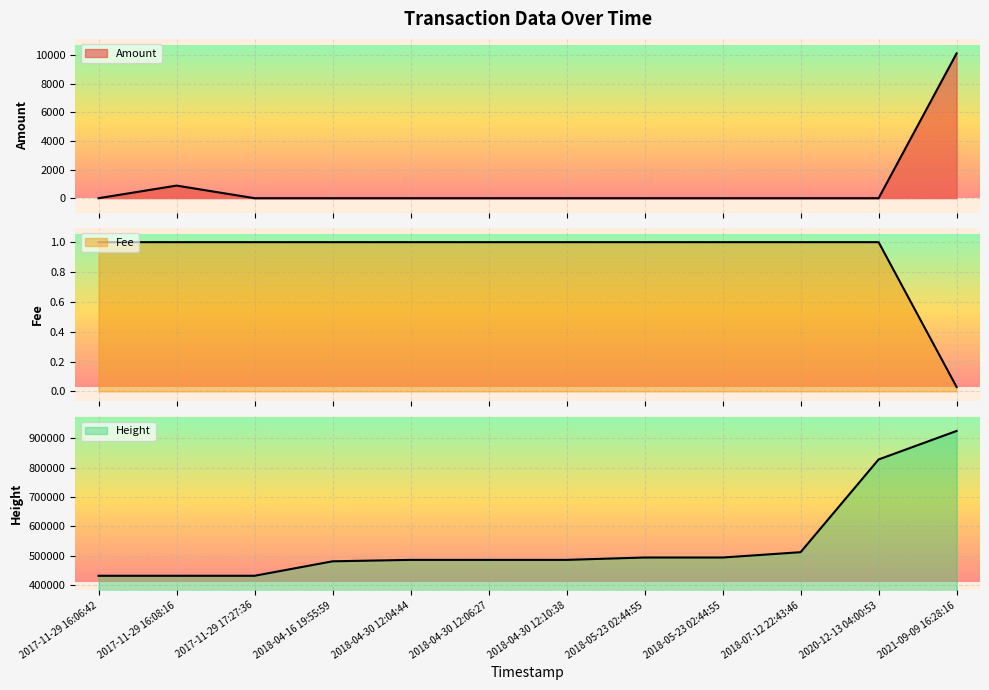

Rank the series at 2021-09-09 16:28:16 from highest to lowest value.

Height, Amount, Fee